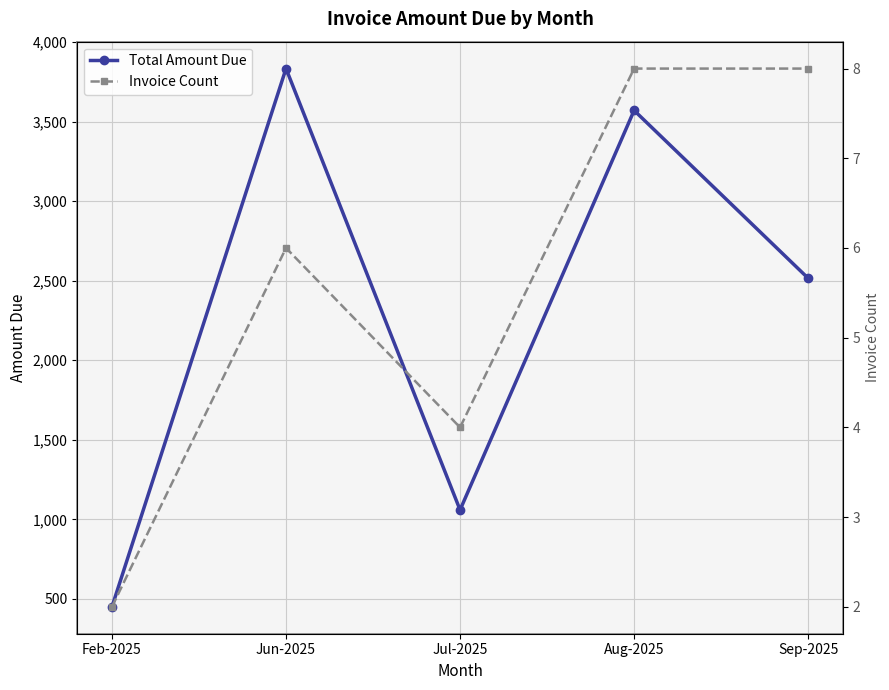

True or false: Total Amount Due and Invoice Count cross at least once.

False